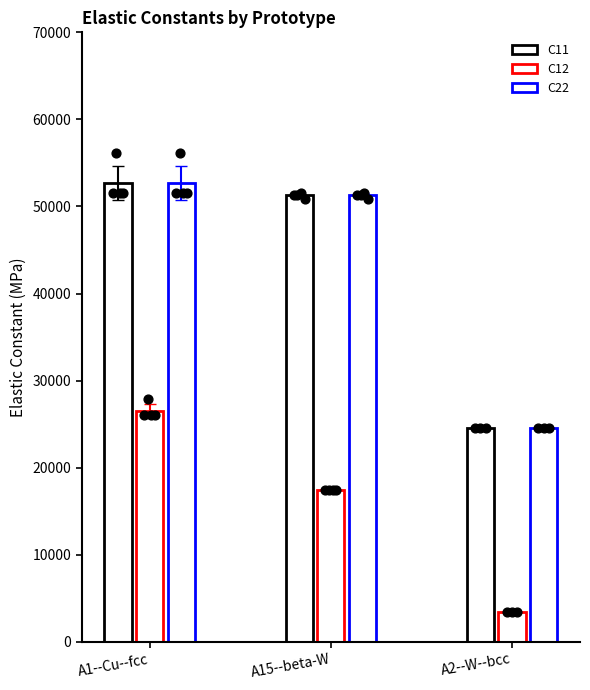

Which series reaches the maximum Y coordinate?

C11